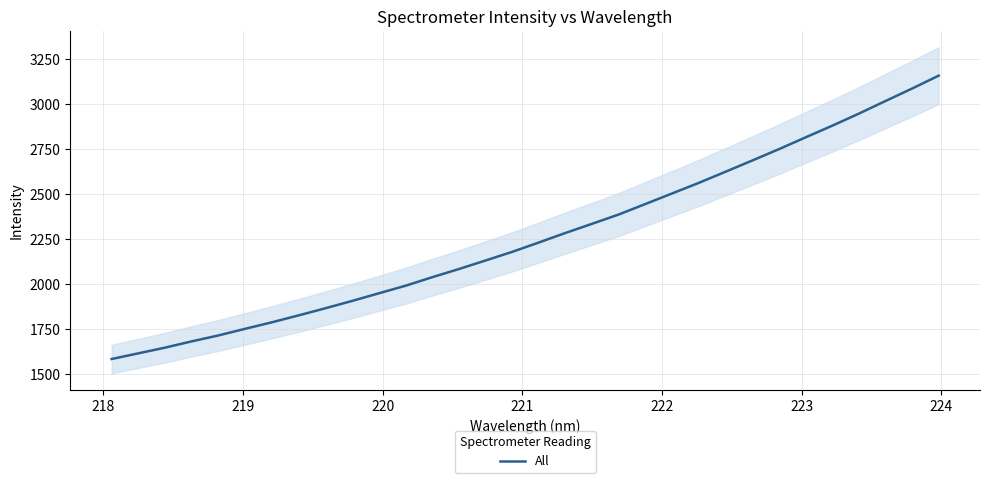

What is the value of the 5th point from the left?

1715.5